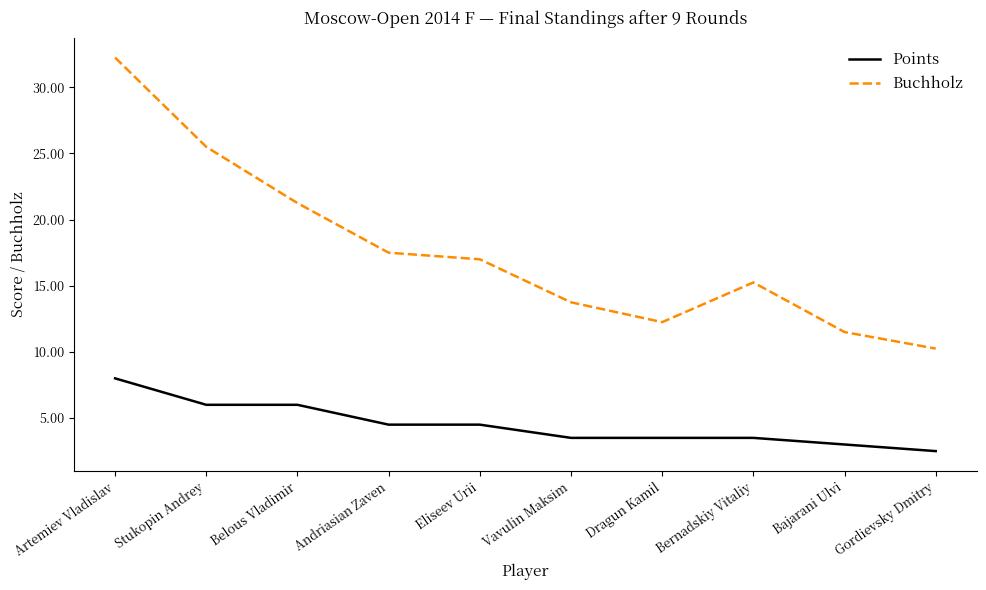

What is the highest value of the Points series?

8.0